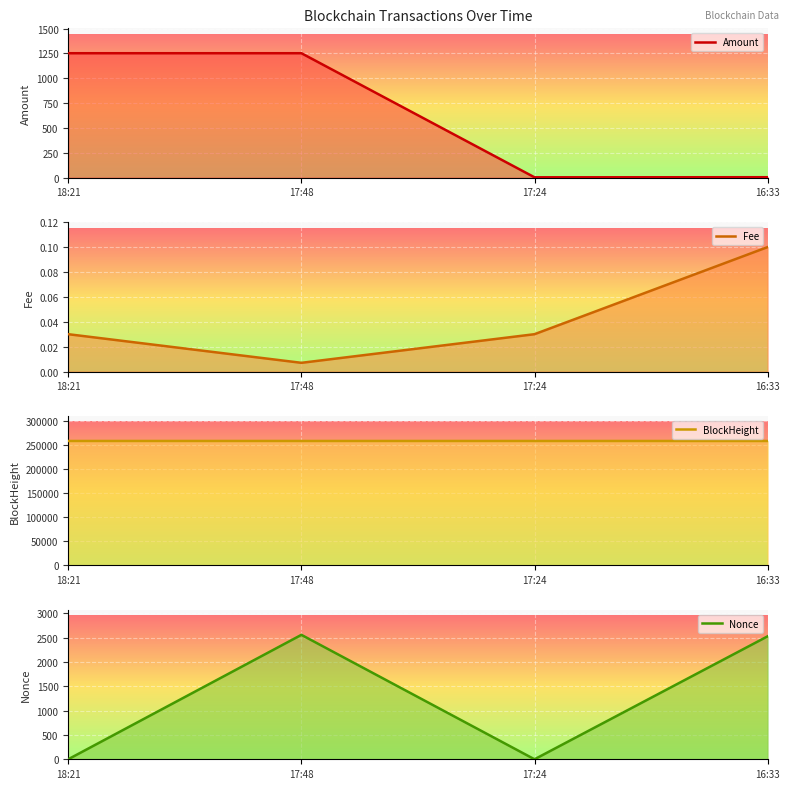

At which category is the sum across all series the highest?

17:48